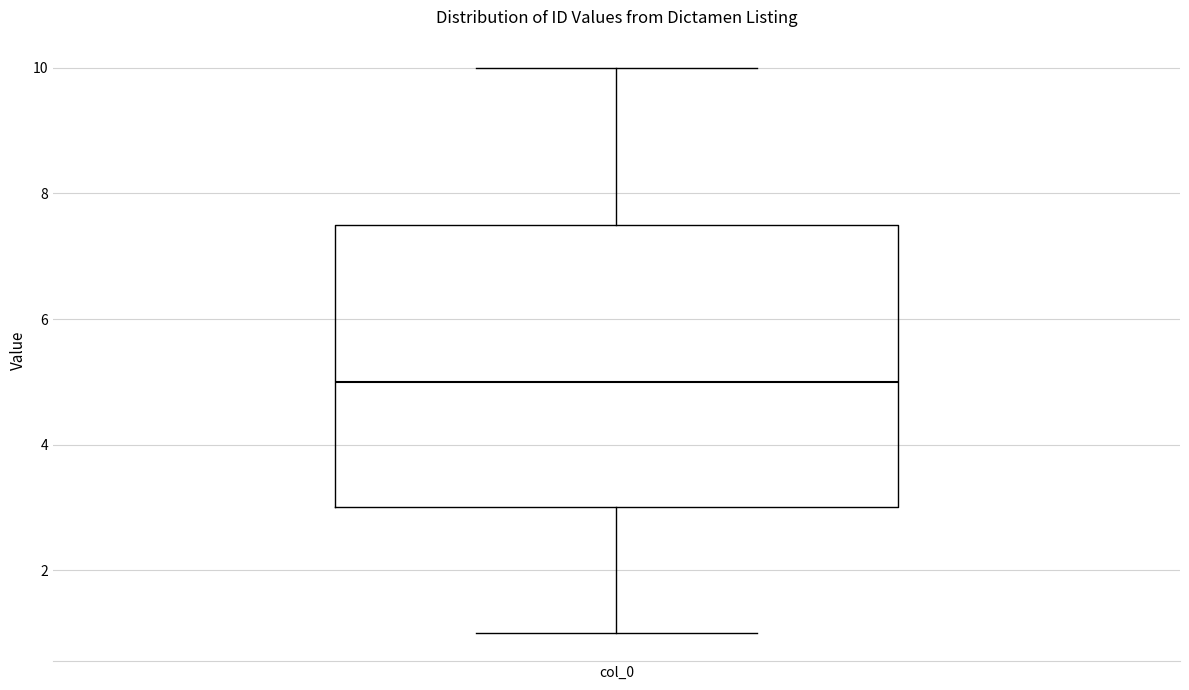

Where does the upper whisker of the box for col_0 end on the y-axis? The values are not printed on the chart, so give them approximately, as read against the axis.

10.0